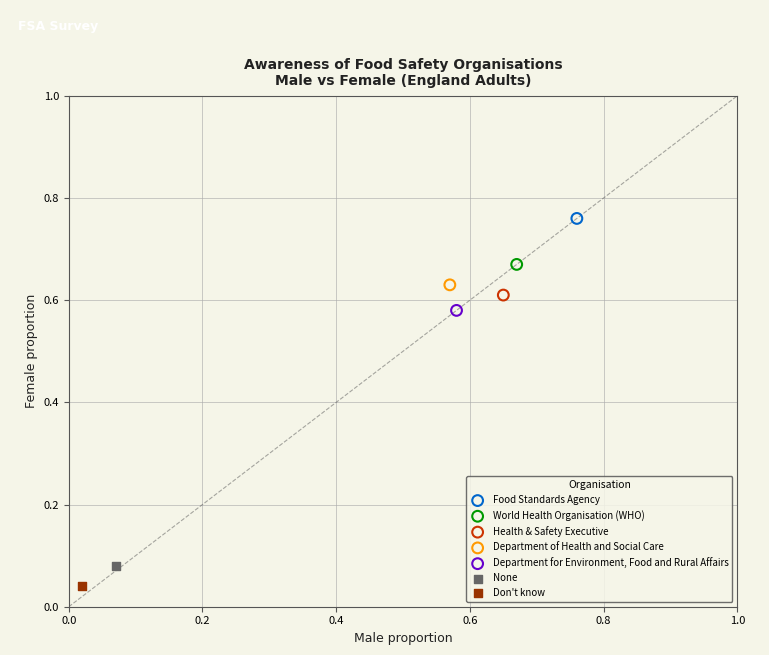

What are all the series names shown in the legend?

Food Standards Agency, World Health Organisation (WHO), Health & Safety Executive, Department of Health and Social Care, Department for Environment, Food and Rural Affairs, None, Don't know